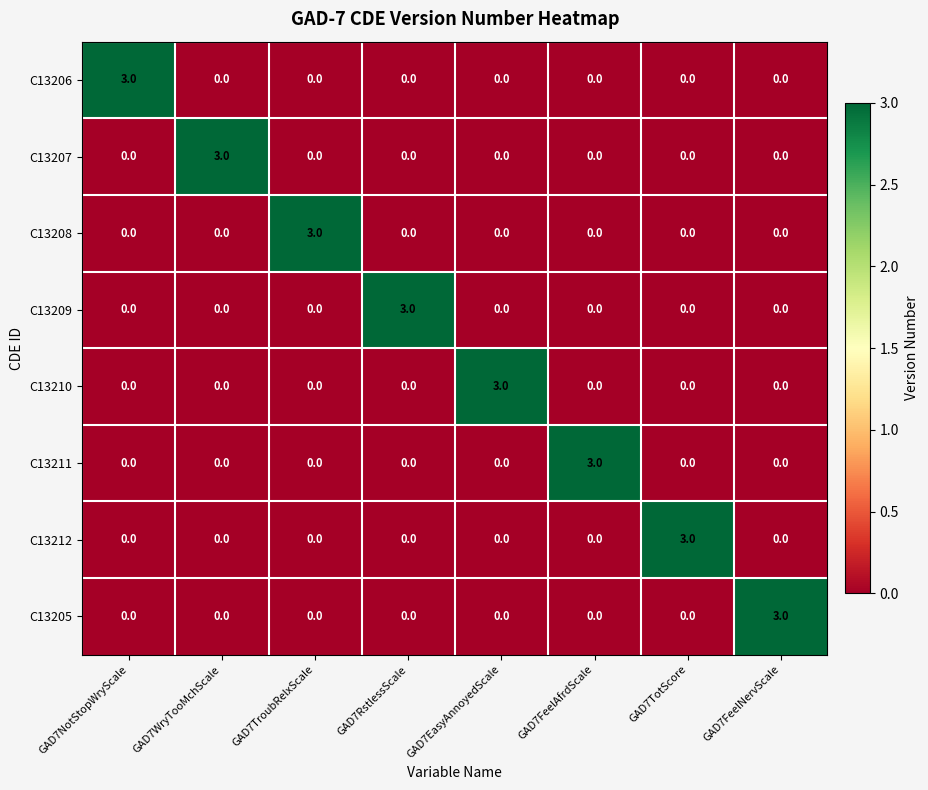

What is the difference between the maximum and minimum values in the C13209 series?

3